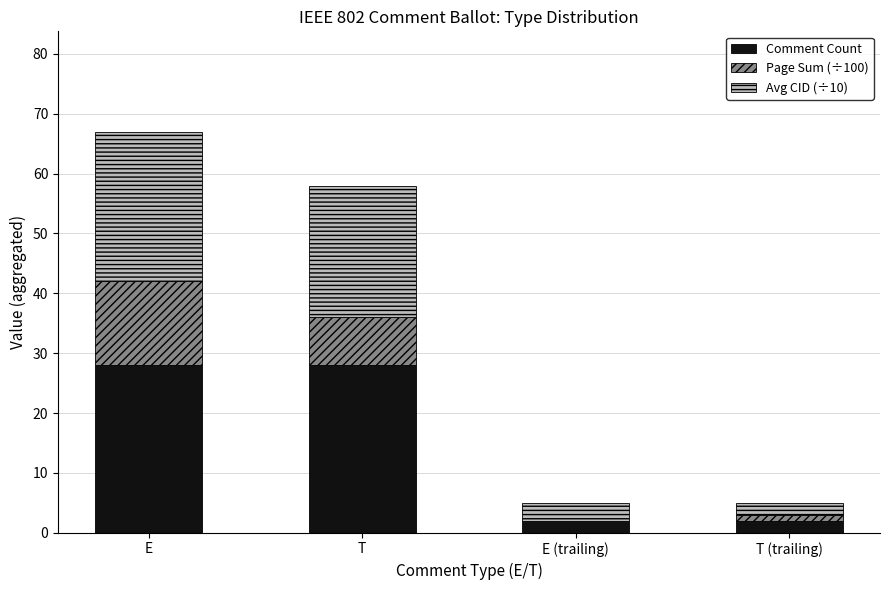

What is the sum of all Comment Count values?

60